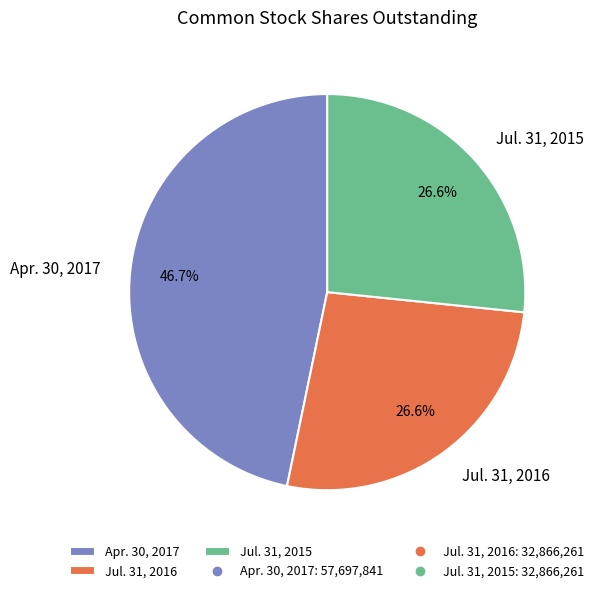

What is the largest slice in the pie chart?

Apr. 30, 2017